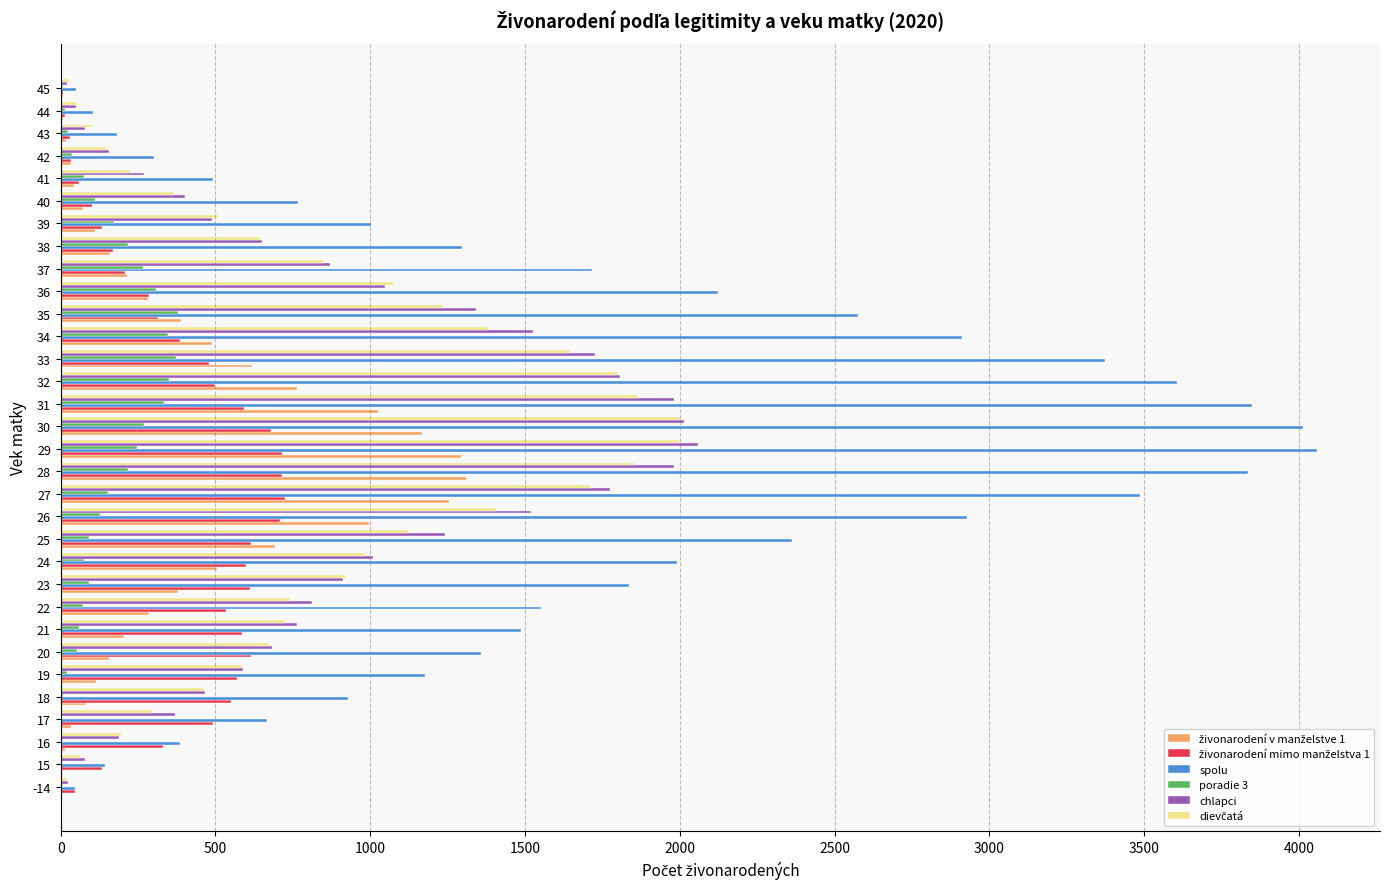

Which series has the largest total across all categories?

spolu